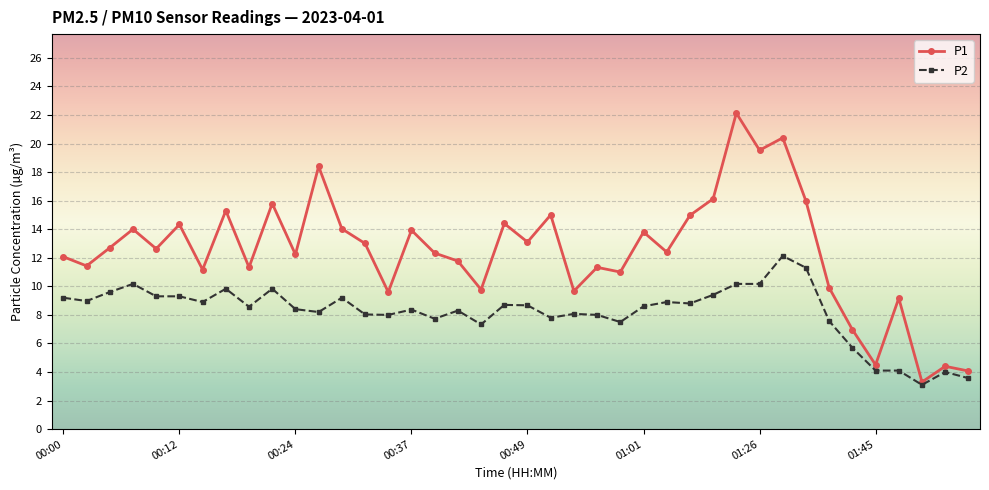

What is the difference between the maximum and minimum values in the P1 series?

18.8